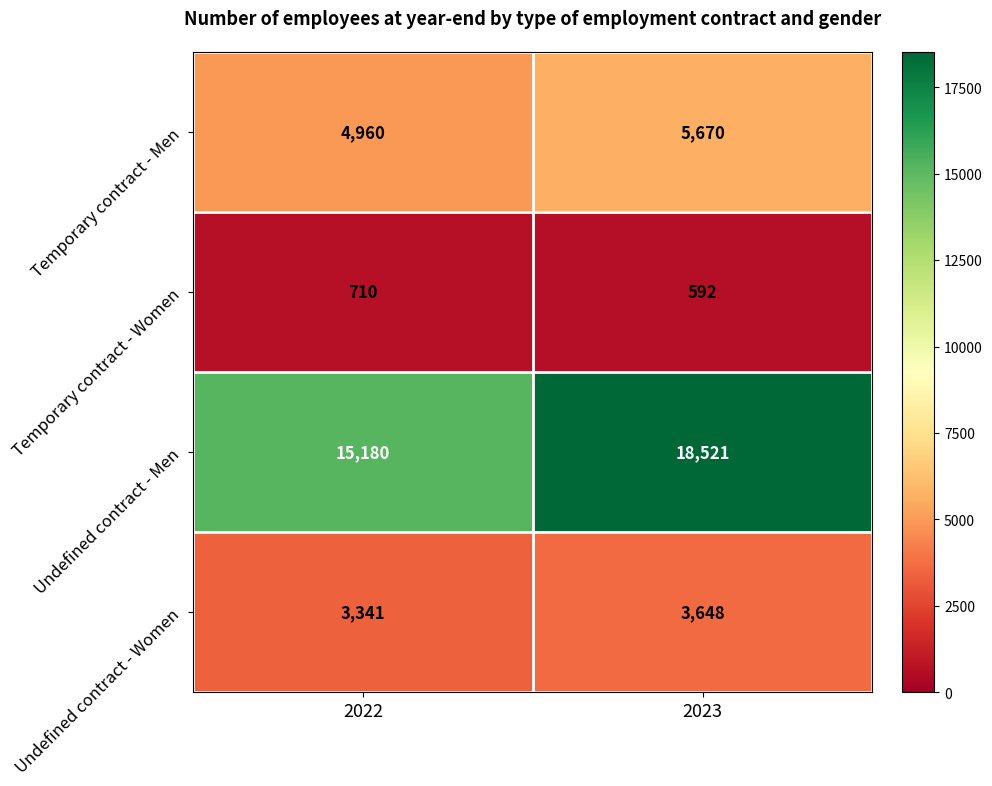

Between 2022 and 2023, which series saw the biggest shift?

Undefined contract - Men